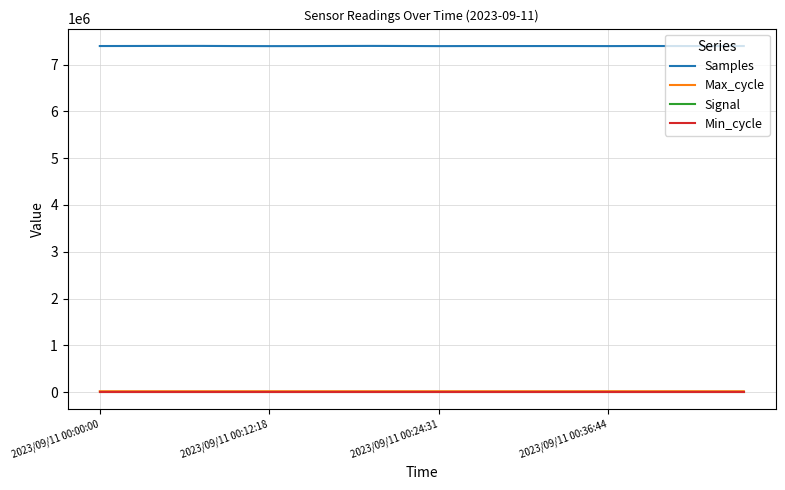

True or false: Samples and Signal cross at least once.

False